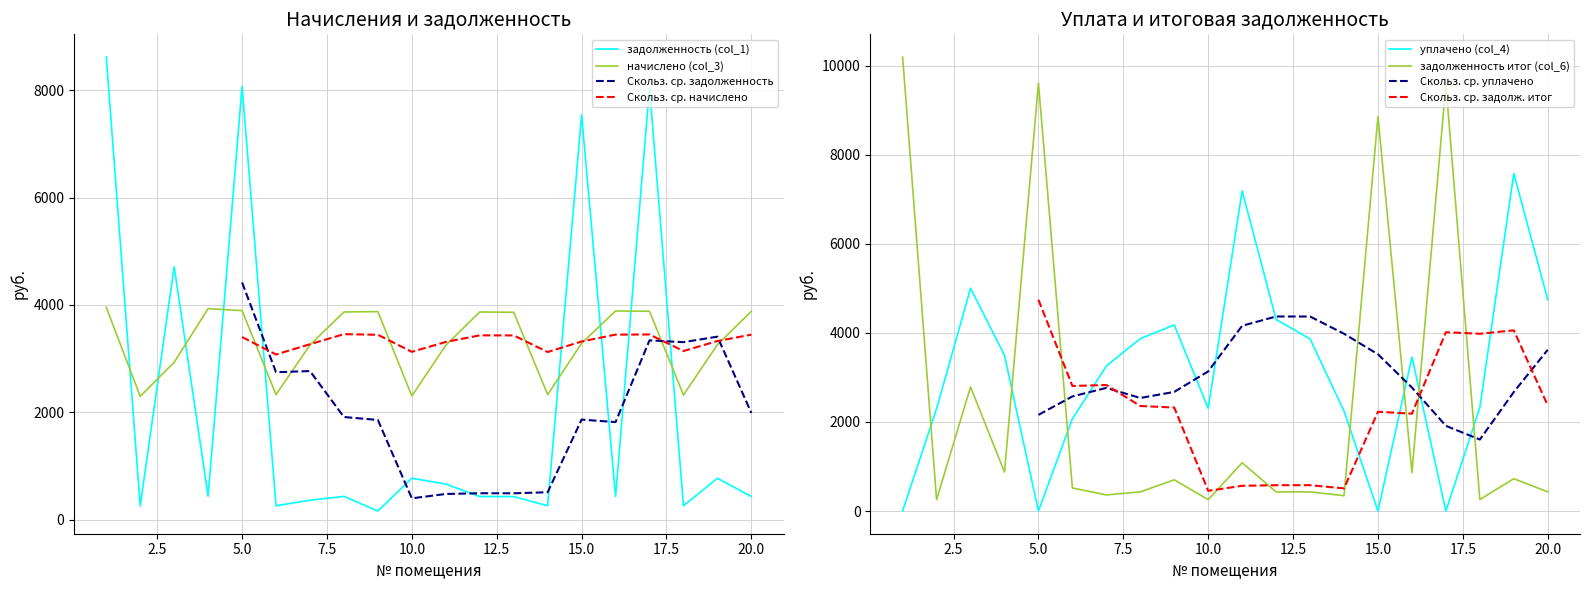

Which series changed the most between 5 and 18?

задолженность итог (col_6)